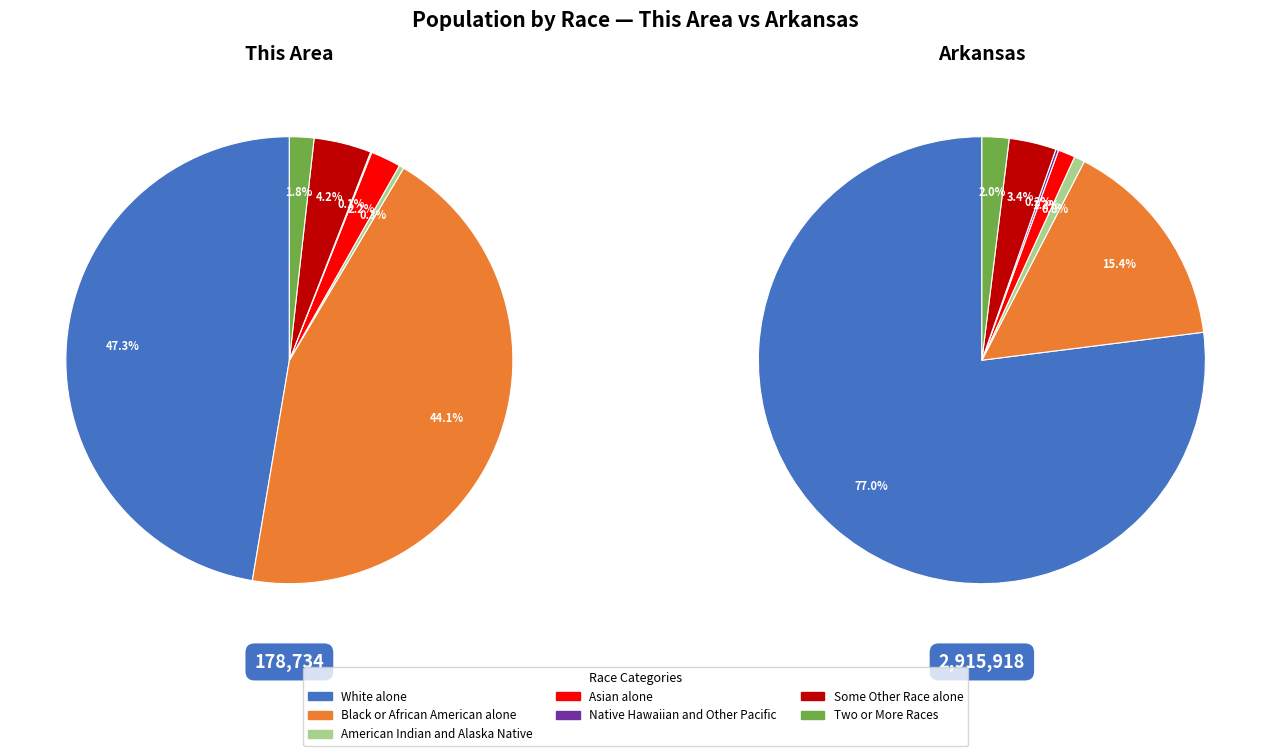

Which has a higher value, American Indian and Alaska Native or Black or African American alone?

Black or African American alone